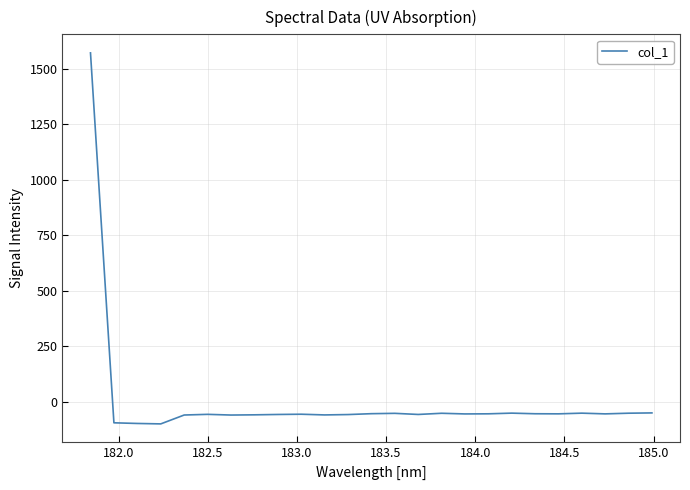

What is the difference between the maximum and minimum values?

1672.9